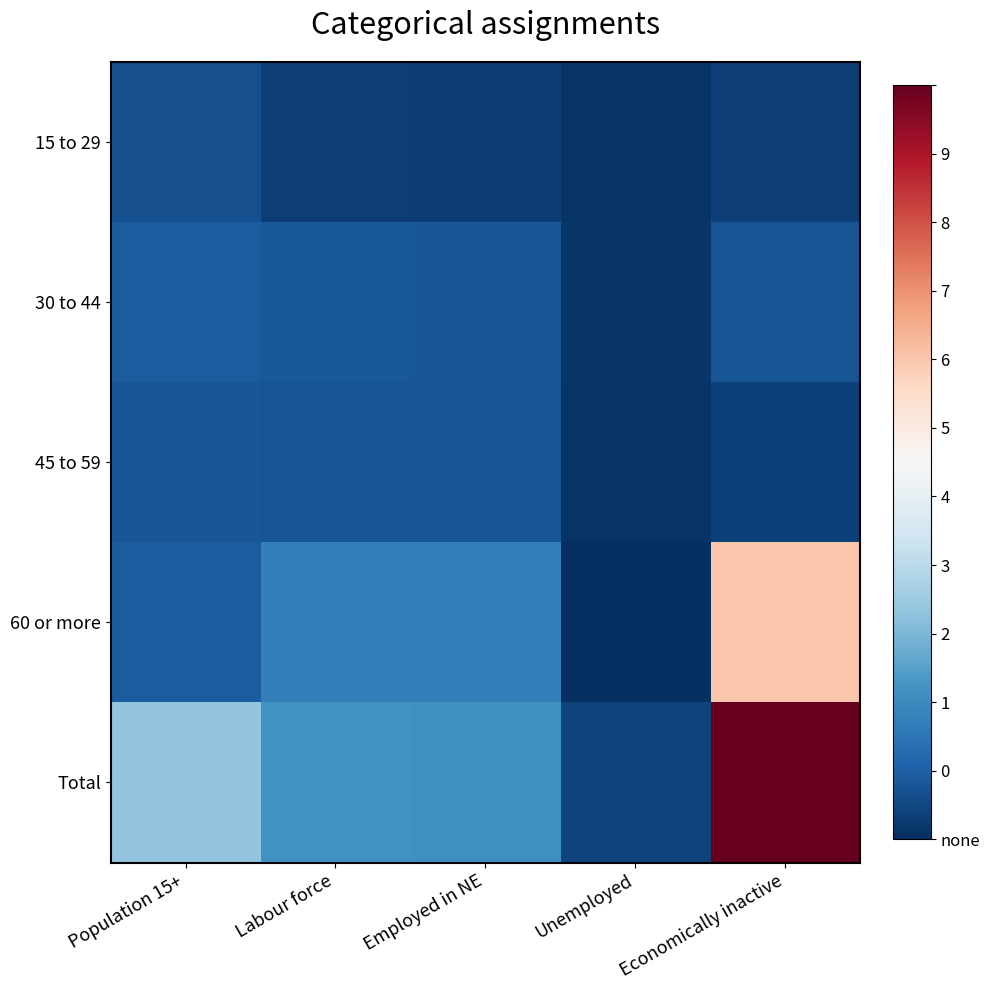

Rank the series by their maximum value, from highest to lowest.

Total, 60 or more, 30 to 44, 45 to 59, 15 to 29